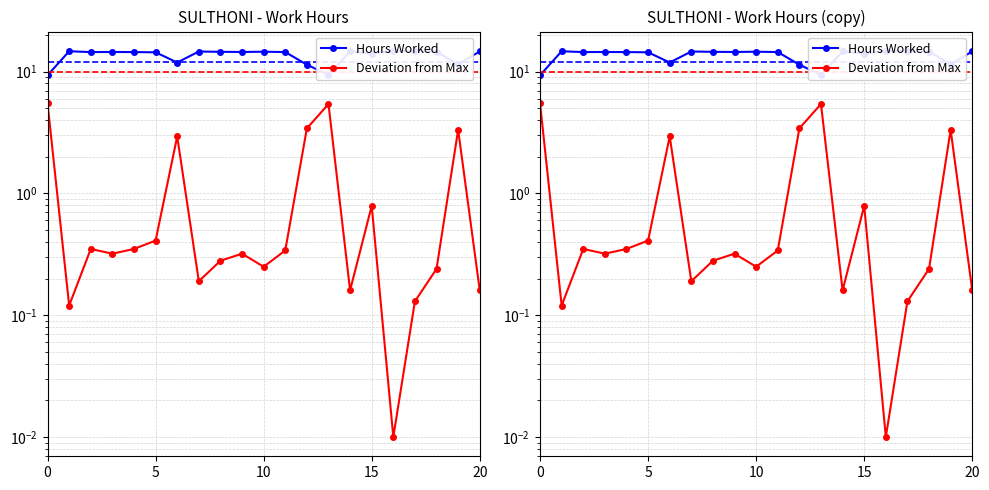

Which series has the largest total across all categories?

Hours Worked